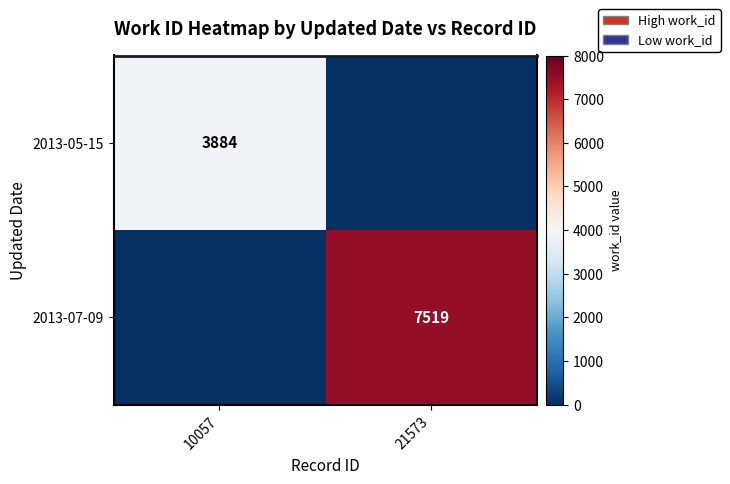

True or false: 2013-07-09 has a value of 2110 at 21573.

False